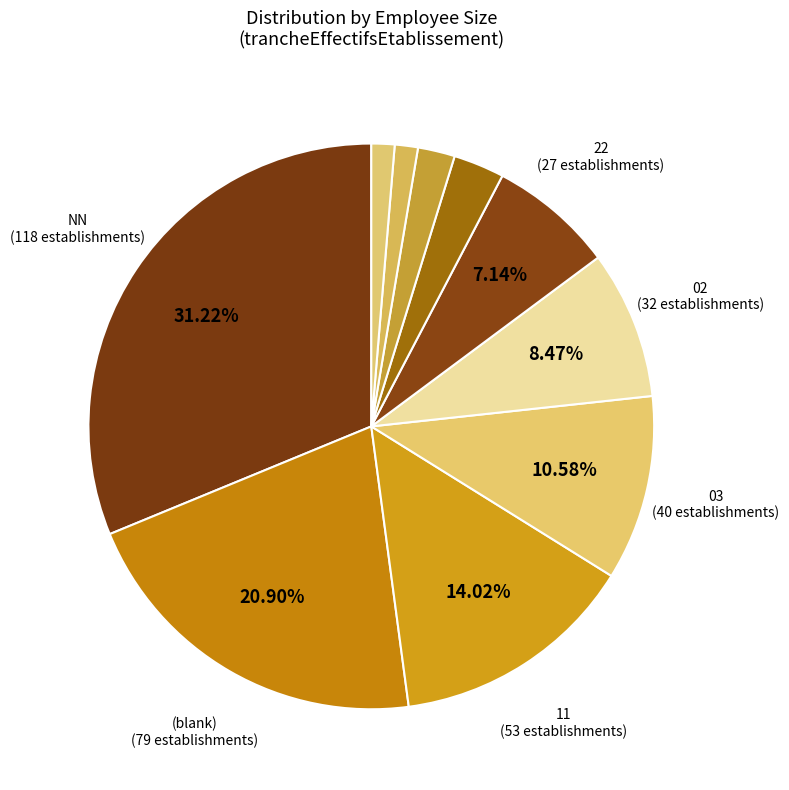

How many segments does this pie chart have?

10